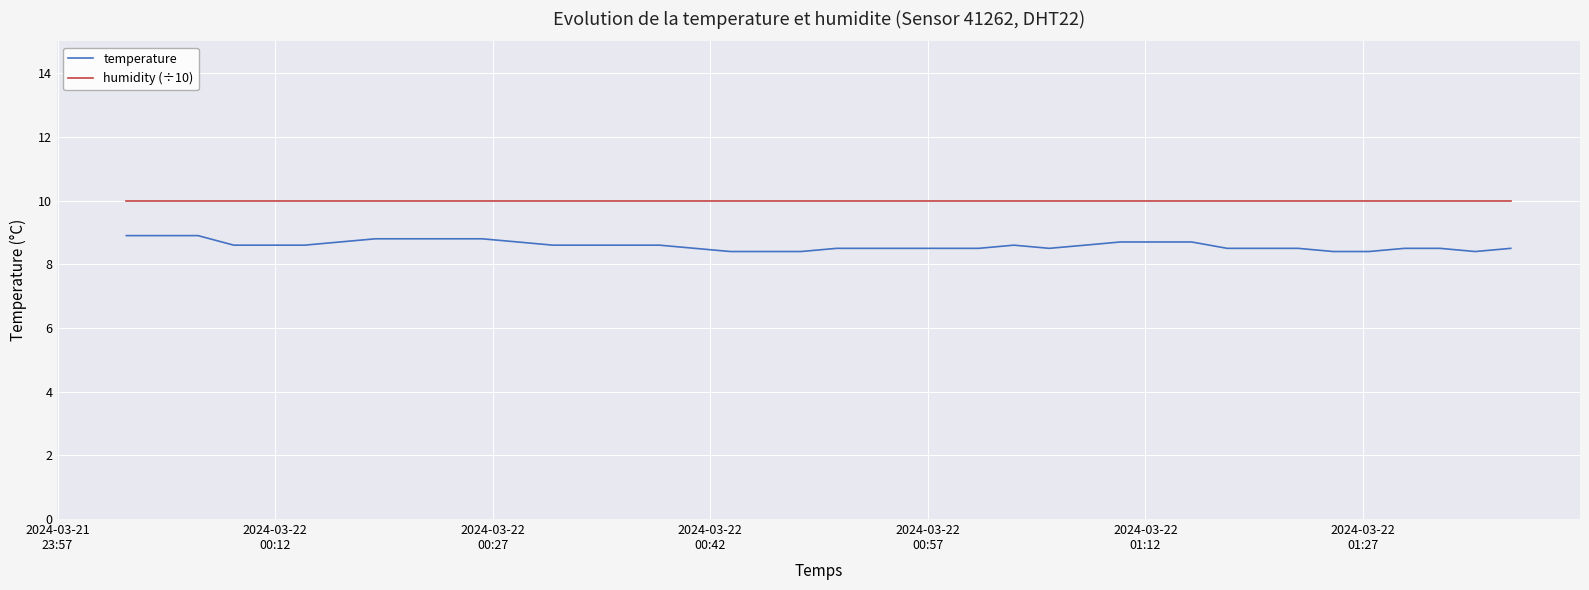

Which series has the largest range (max minus min)?

temperature